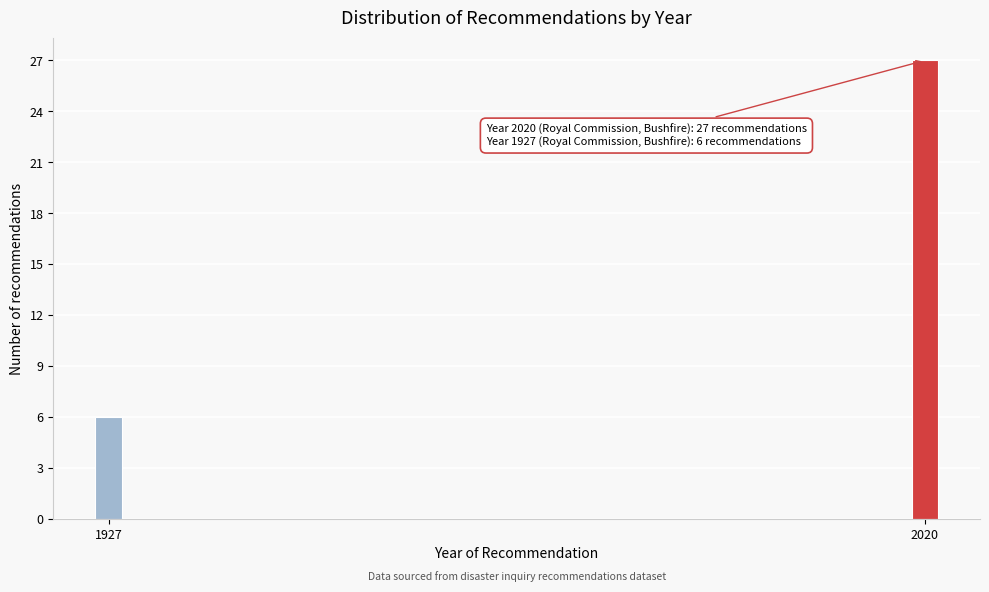

Reading left to right, transcribe all the data shown in this chart.

1927=6	2020=27